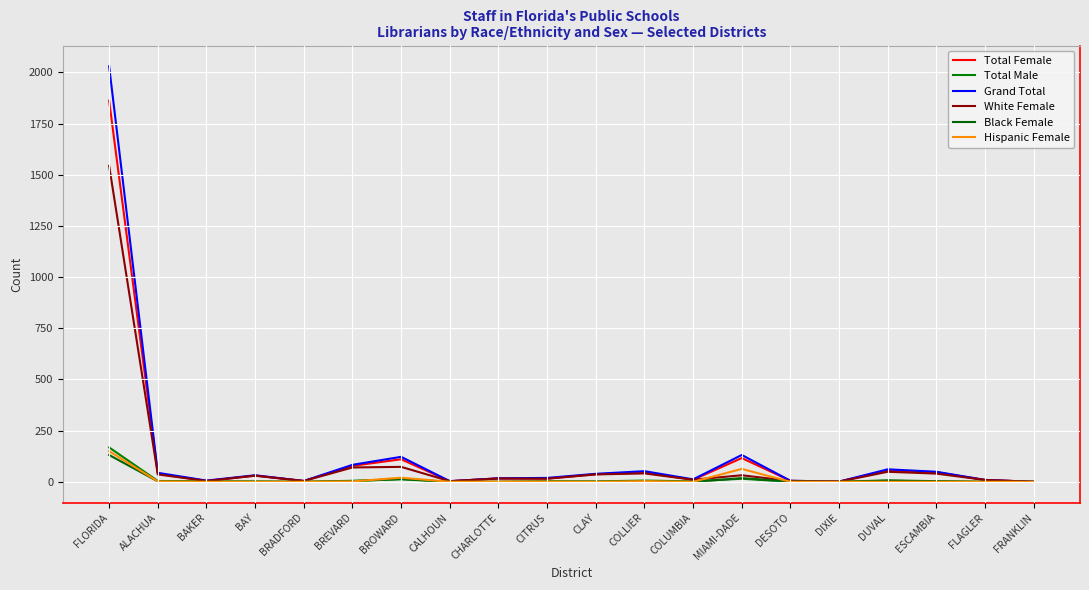

How many lines are shown in the chart?

6